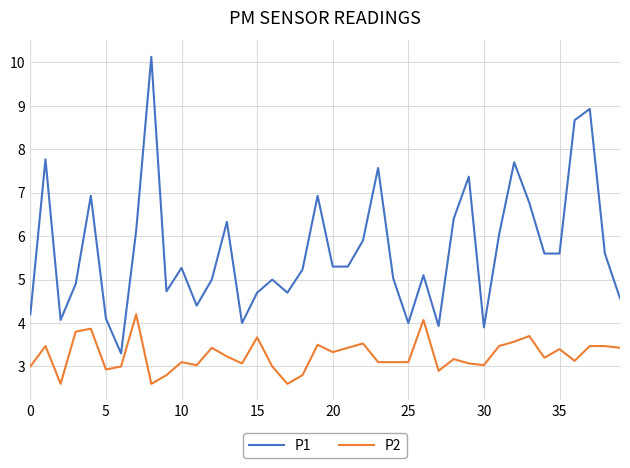

Which series has the largest total across all categories?

P1